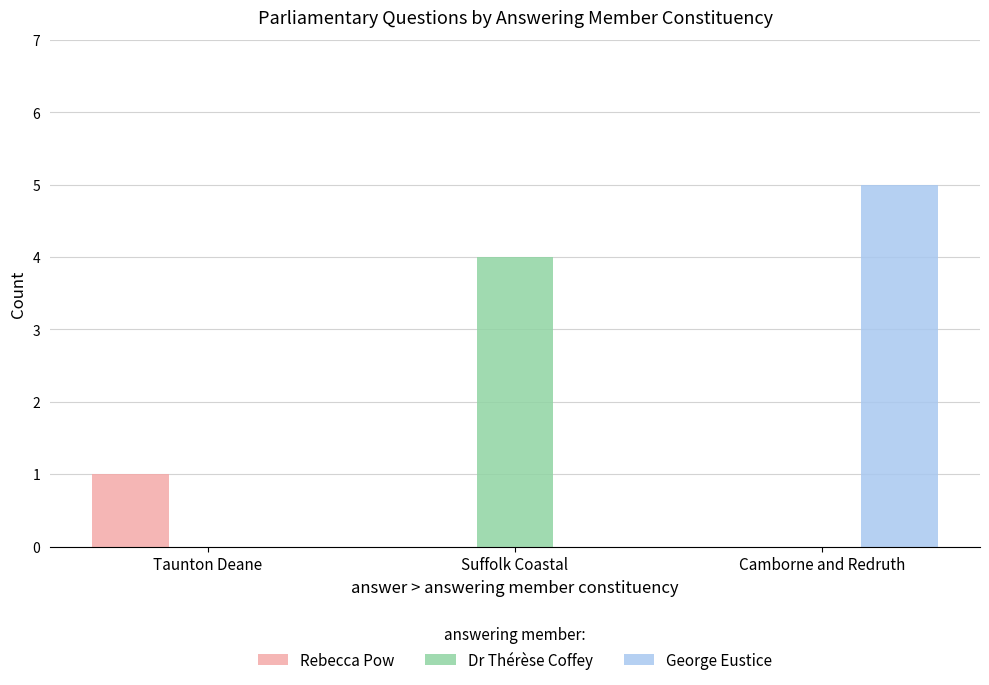

Which series has the largest total across all categories?

George Eustice